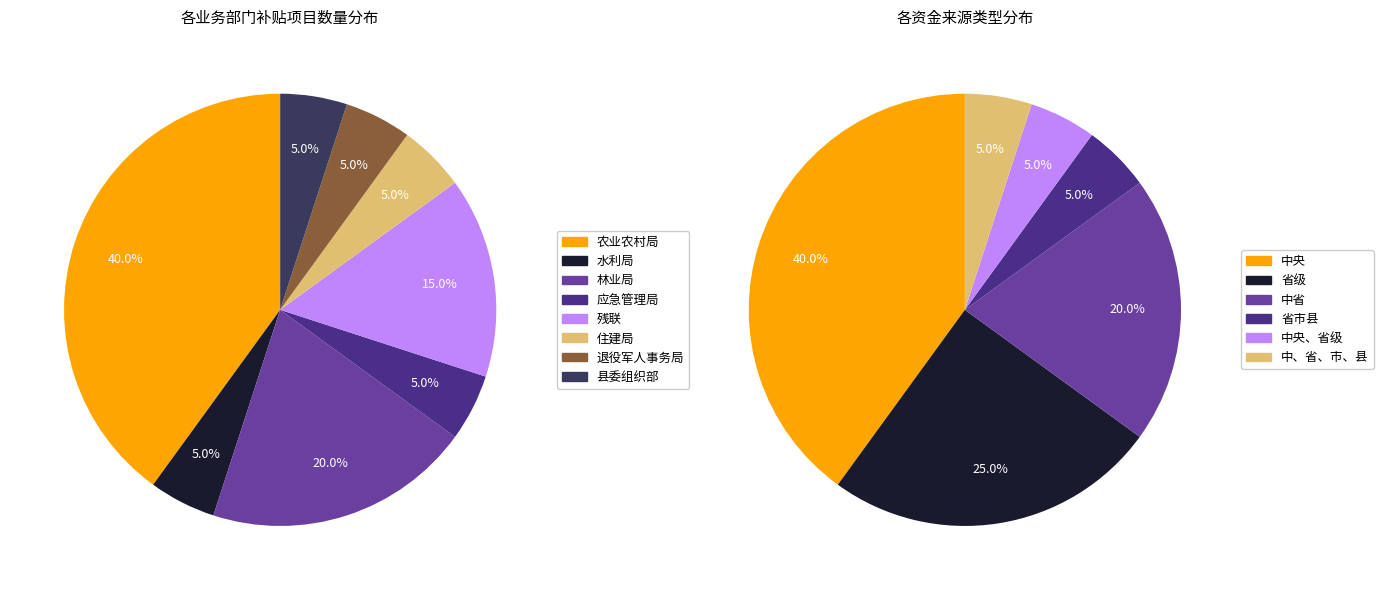

Count the number of slices in the pie.

8